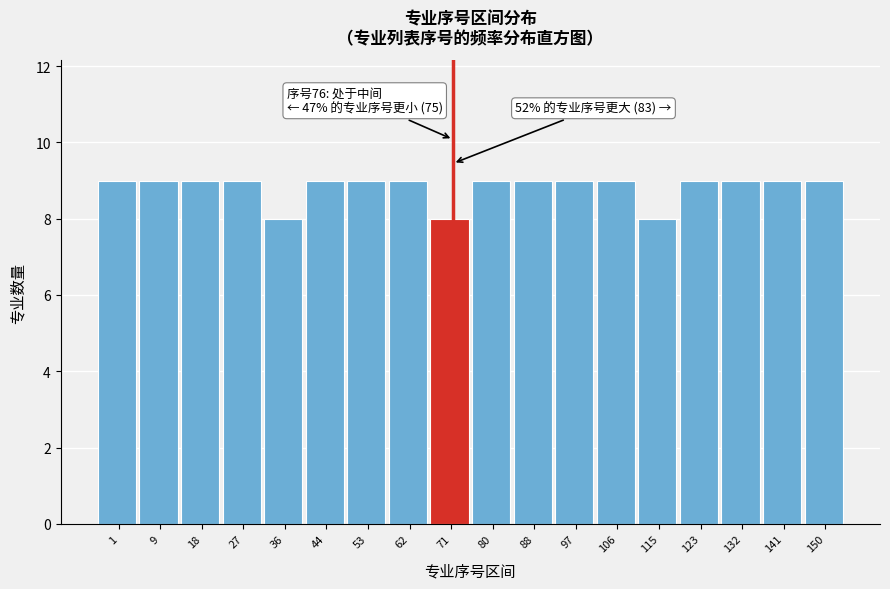

Reading left to right, transcribe all the data shown in this chart.

1=9	9=9	18=9	27=9	36=8	44=9	53=9	62=9	71=8	80=9	88=9	97=9	106=9	115=8	123=9	132=9	141=9	150=9